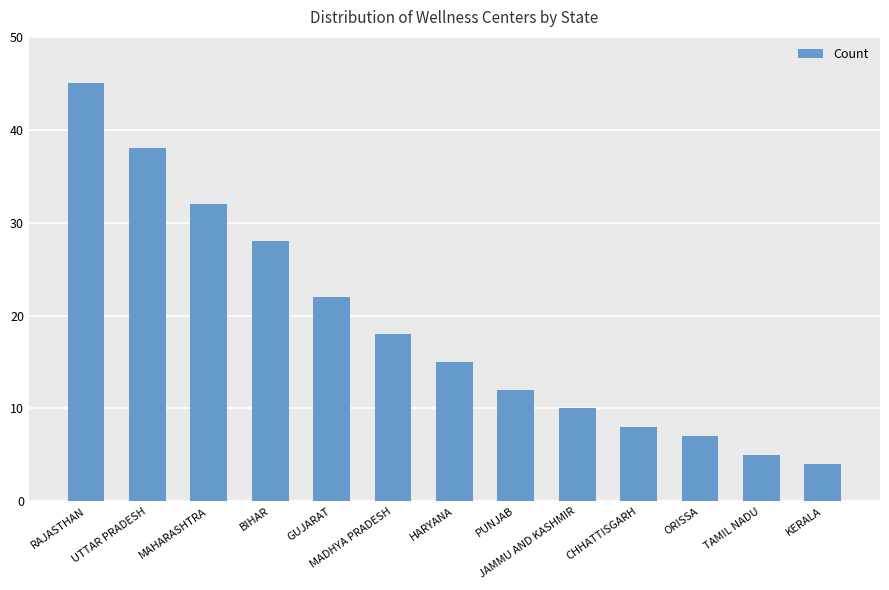

How many values are below 15?

6